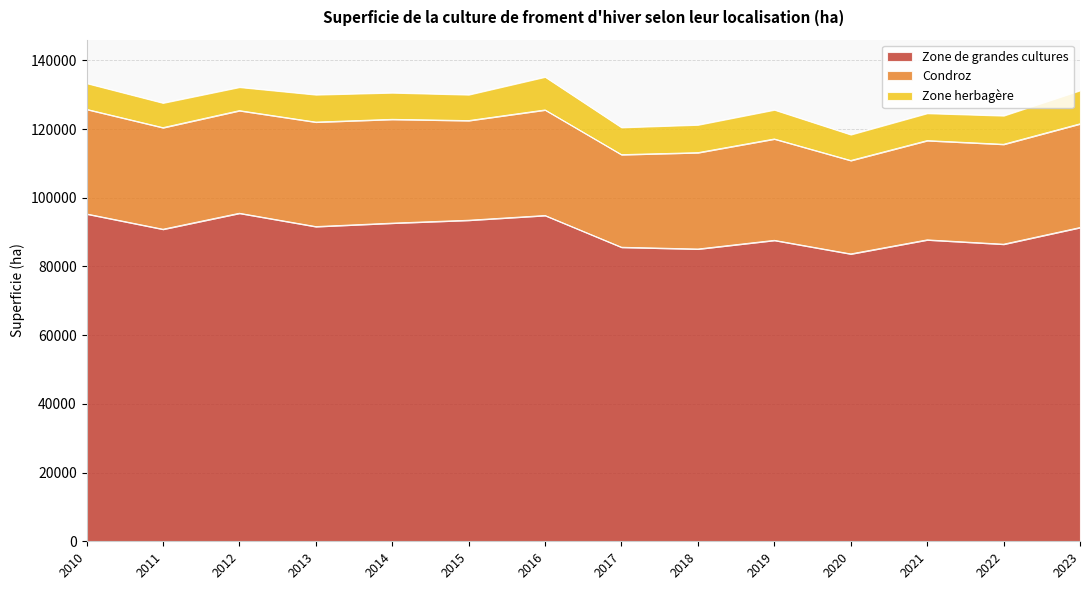

At 2016, list the series in order from smallest to largest.

Zone herbagère, Condroz, Zone de grandes cultures